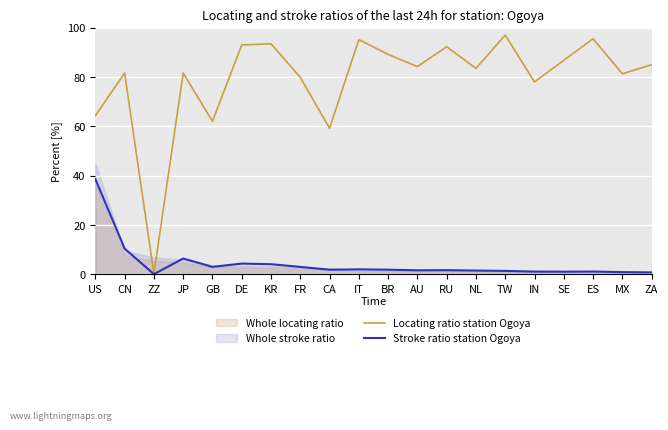

Is it true that Stroke ratio station Ogoya equals 1.6 at RU?

True